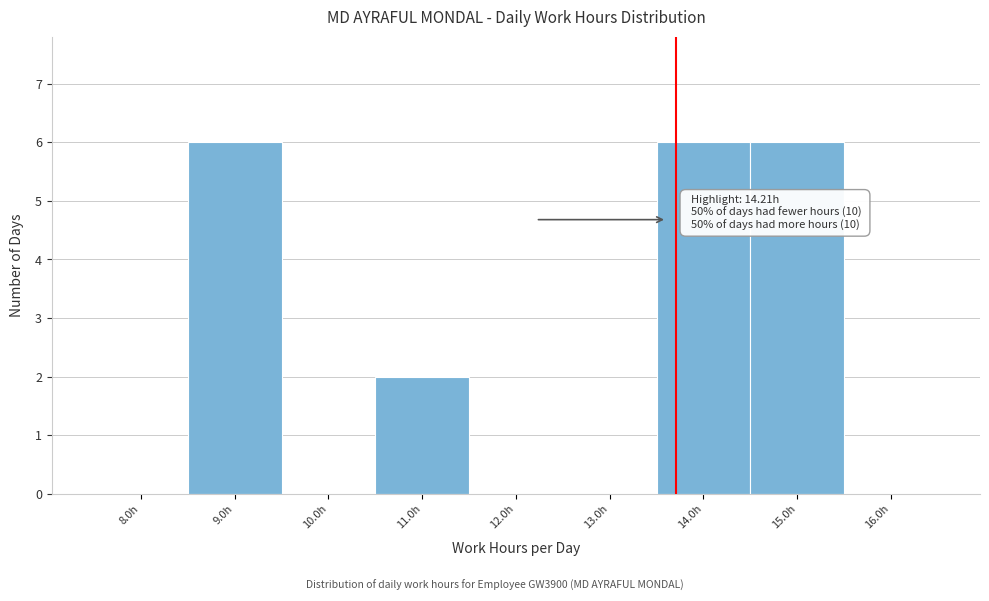

Reading left to right, extract all data points from this chart.

8.0h=0	9.0h=6	10.0h=0	11.0h=2	12.0h=0	13.0h=0	14.0h=6	15.0h=6	16.0h=0